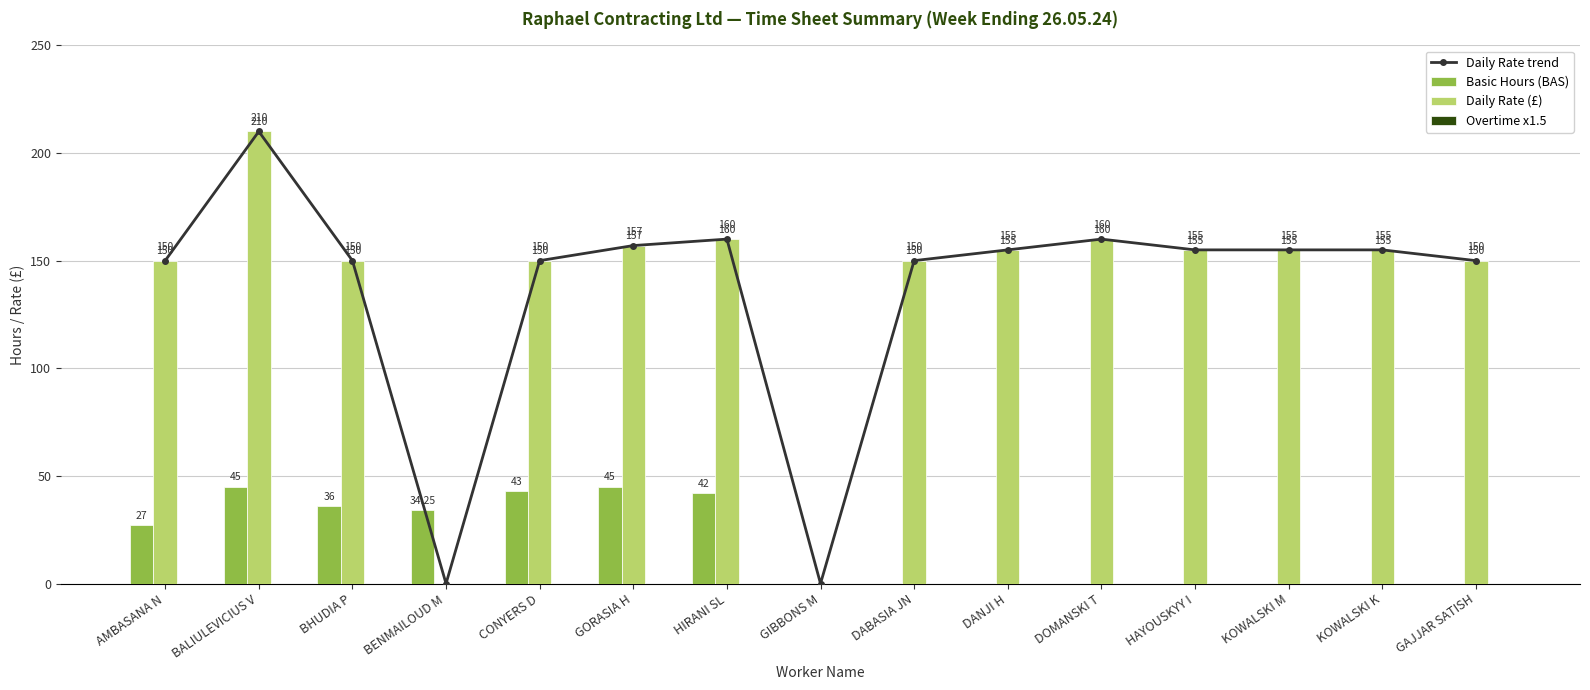

Which category has the lowest value across all series?

BENMAILOUD M